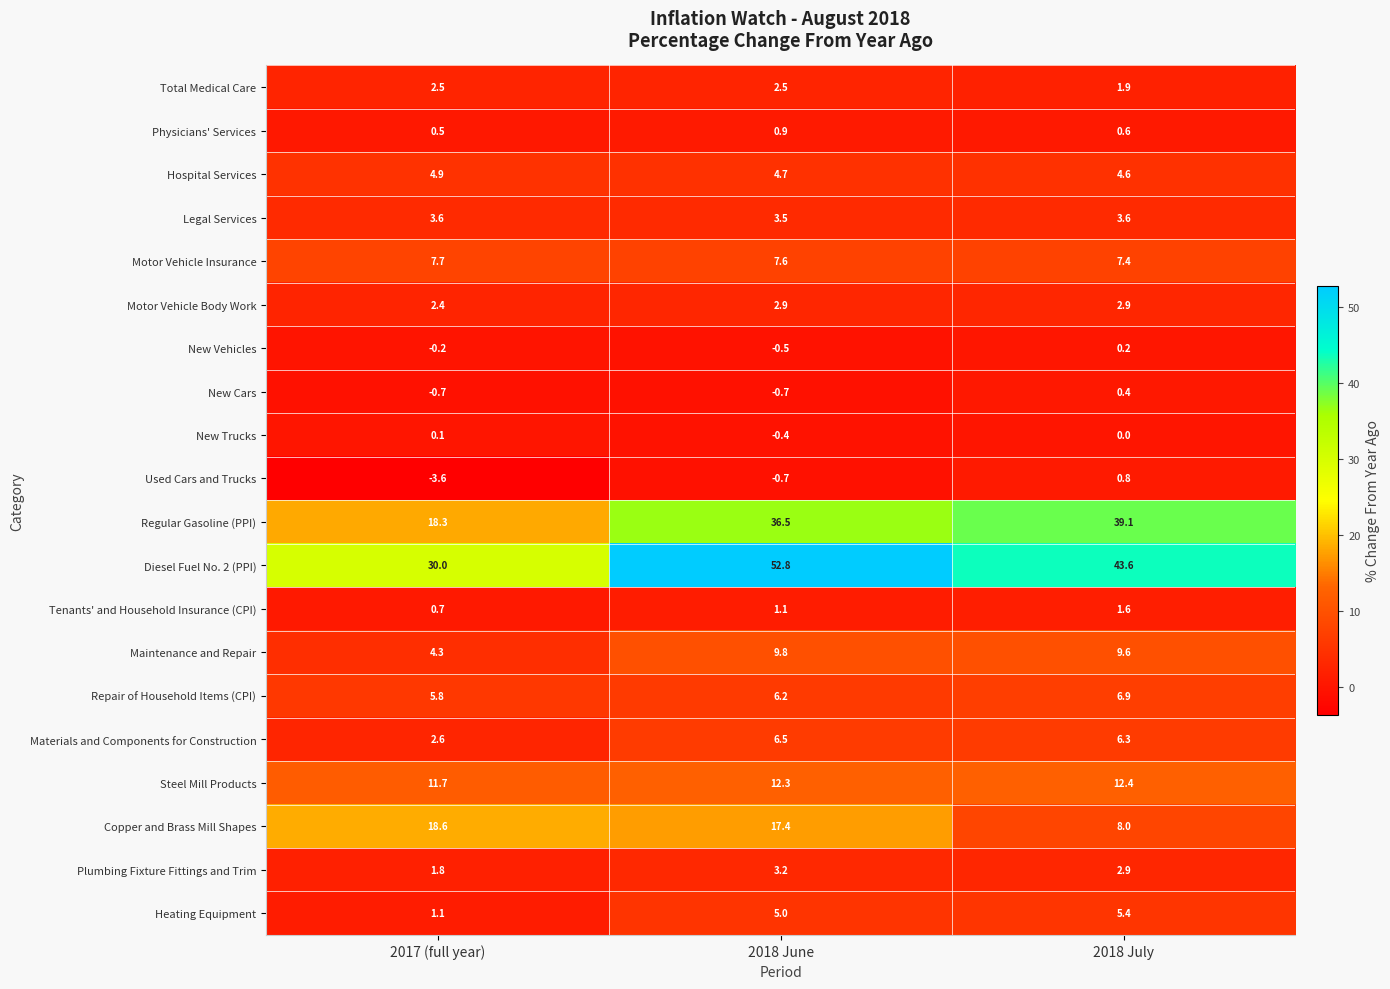

What is the sum of the New Vehicles values at 2018 June and 2018 July?

-0.3